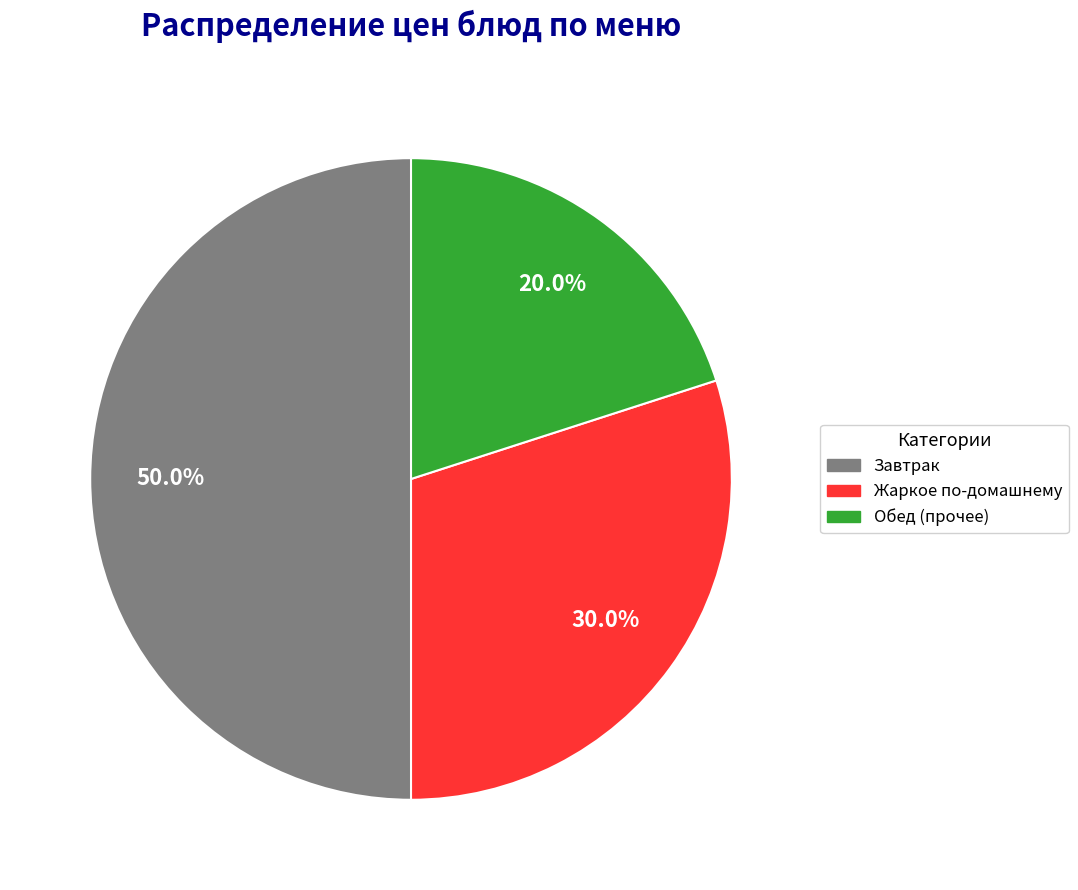

Count the number of slices in the pie.

3